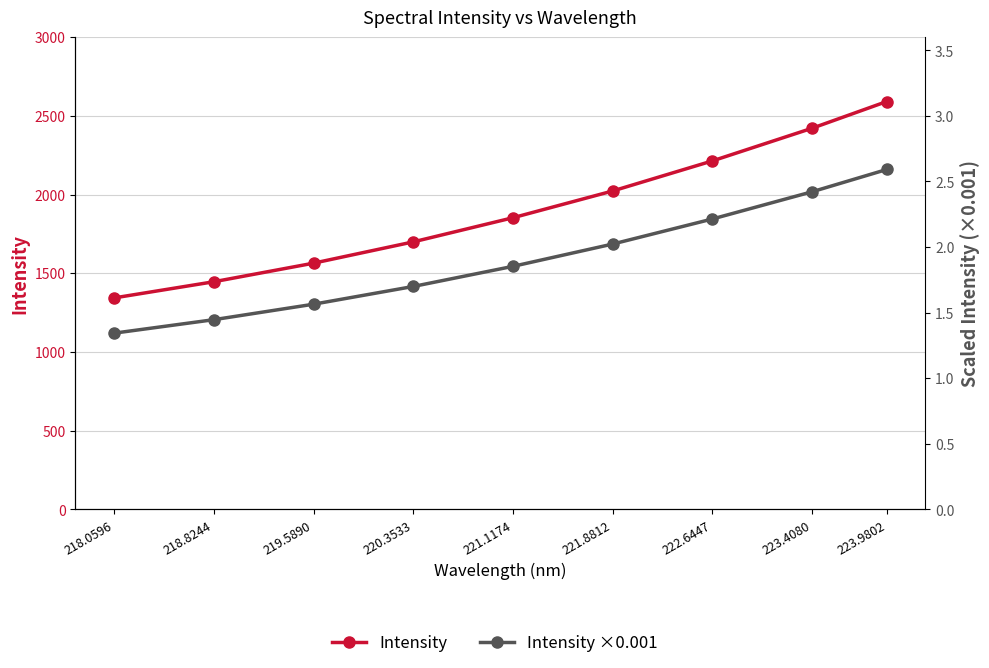

At how many categories does at least one series exceed 629?

9